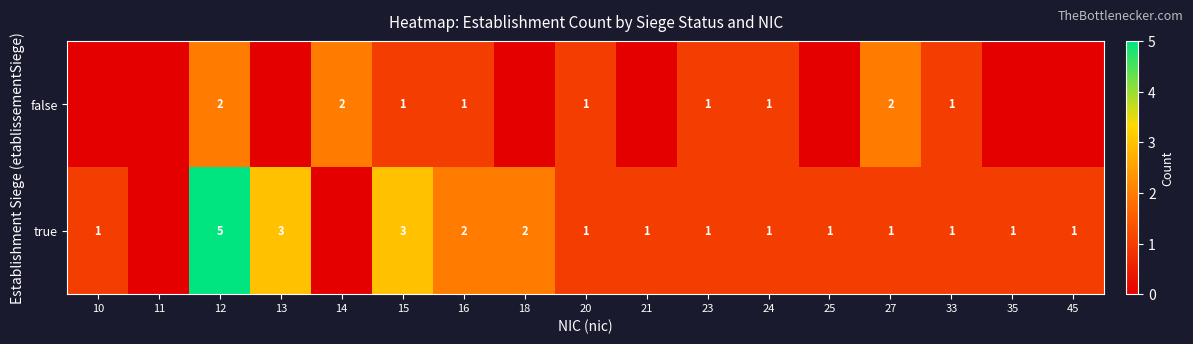

At which category is the sum across all series the highest?

12